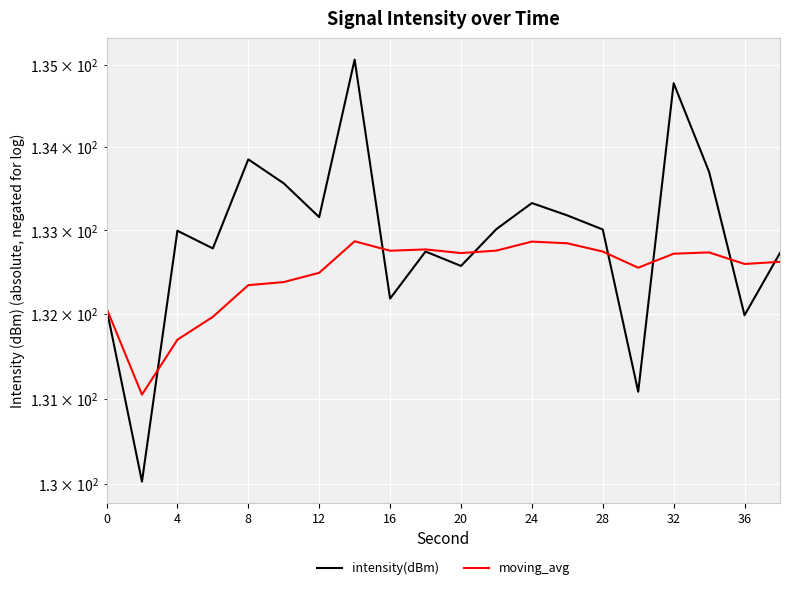

What is the difference between the highest and lowest values at 12?

0.8